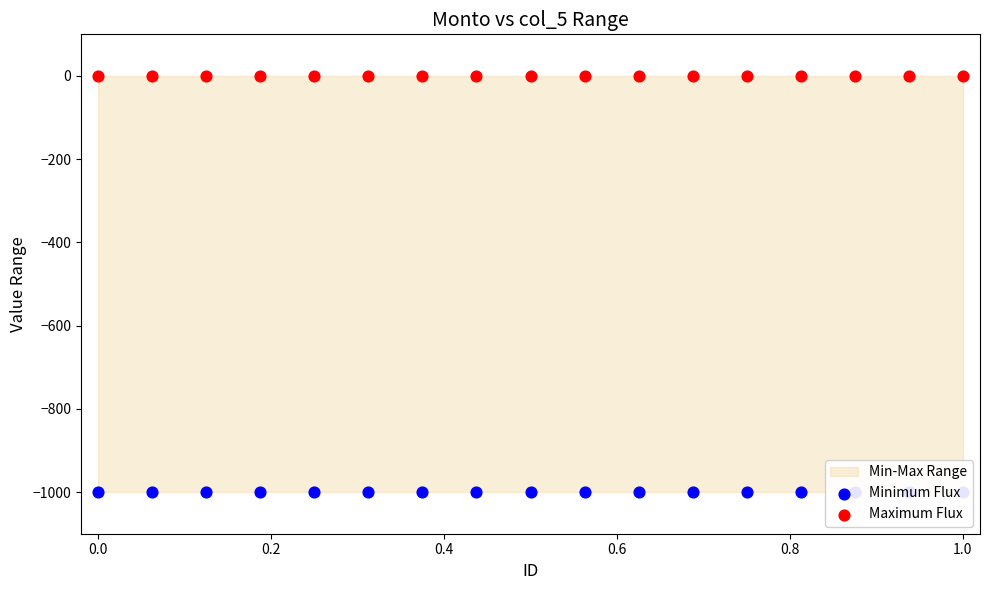

Is the value of Maximum Flux at 13 greater than the value of Minimum Flux at 0.8?

Yes